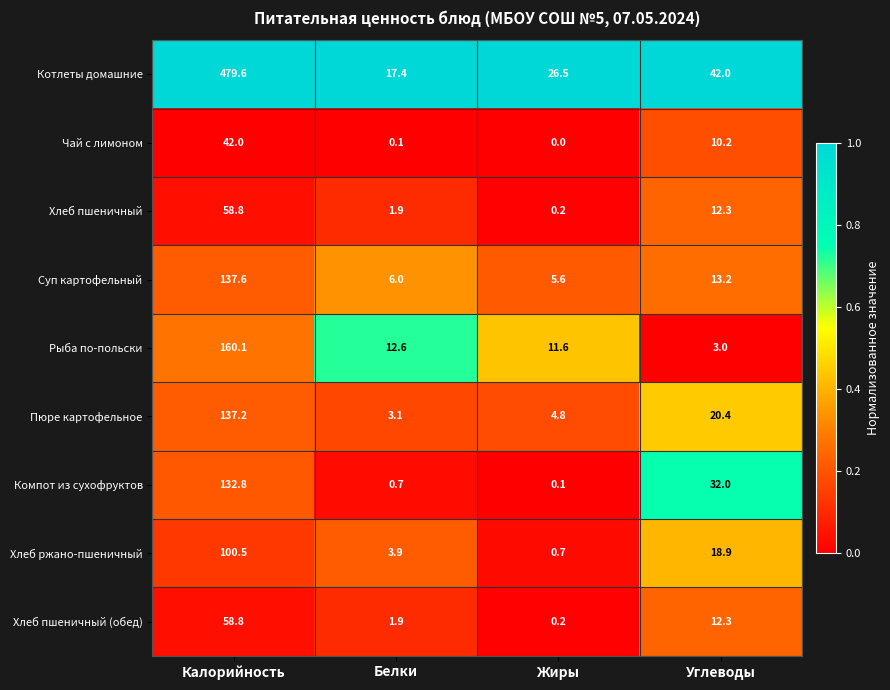

The Хлеб пшеничный (обед) series shows 12.3 at Углеводы. True or false?

True